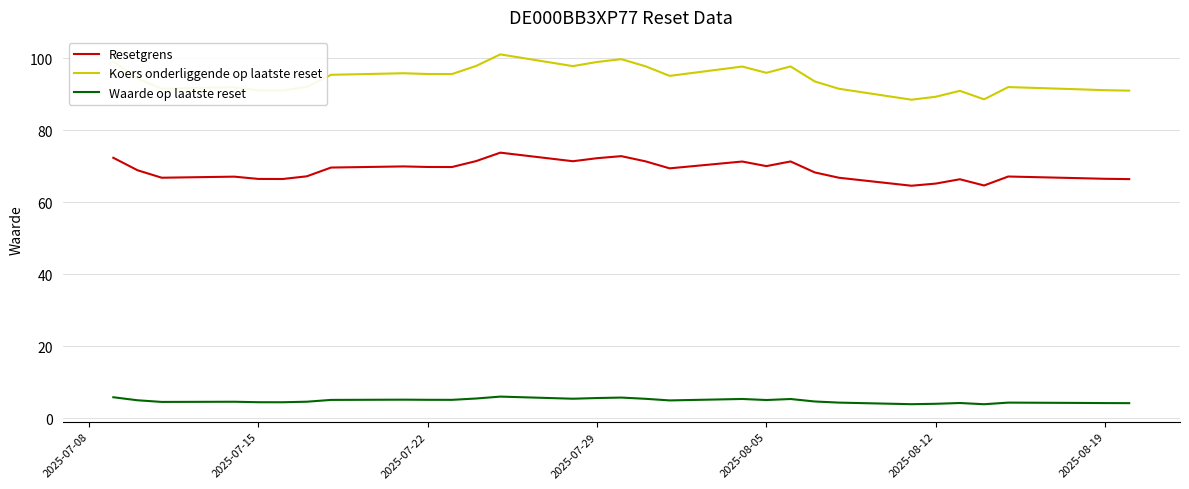

What is the difference between the maximum and minimum values in the Resetgrens series?

9.2